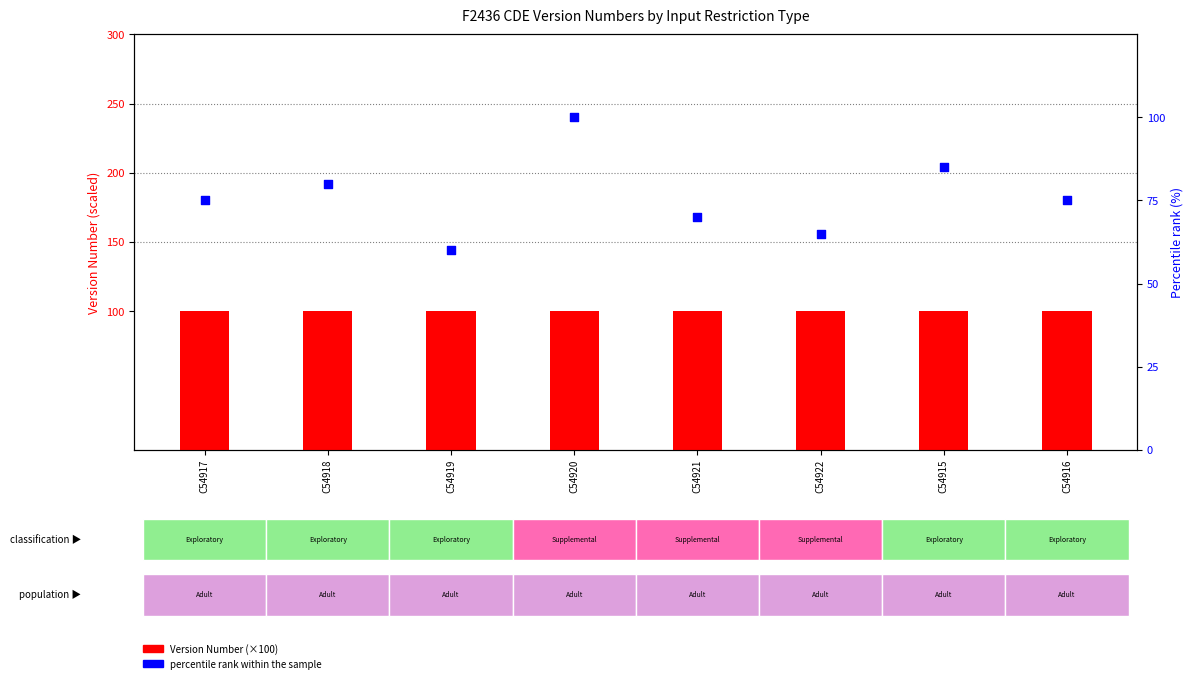

What is the total value across all series at C54916?

175